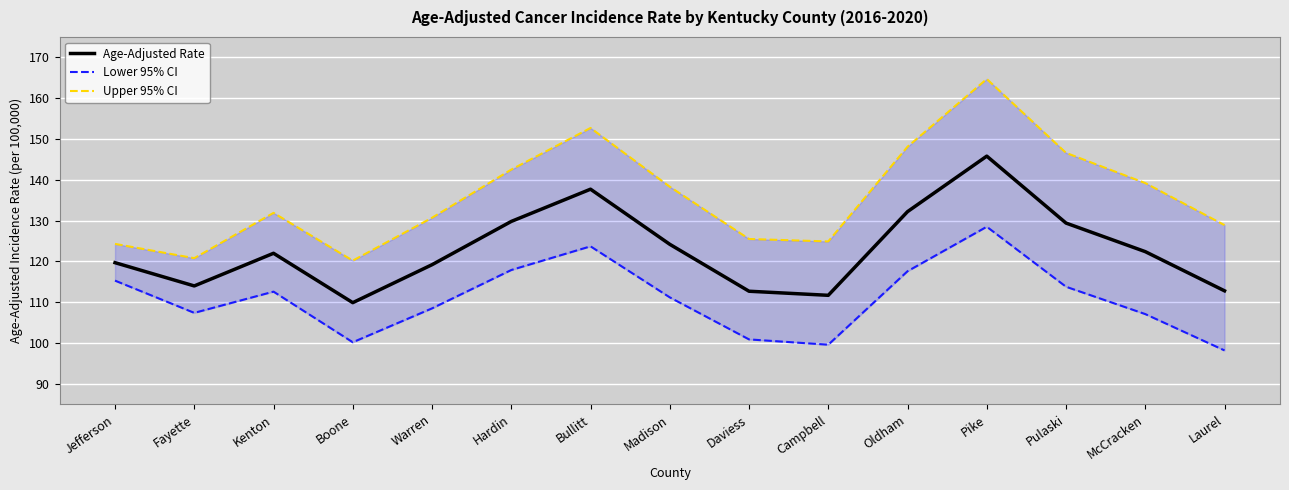

True or false: Lower 95% CI and Upper 95% CI cross at least once.

False